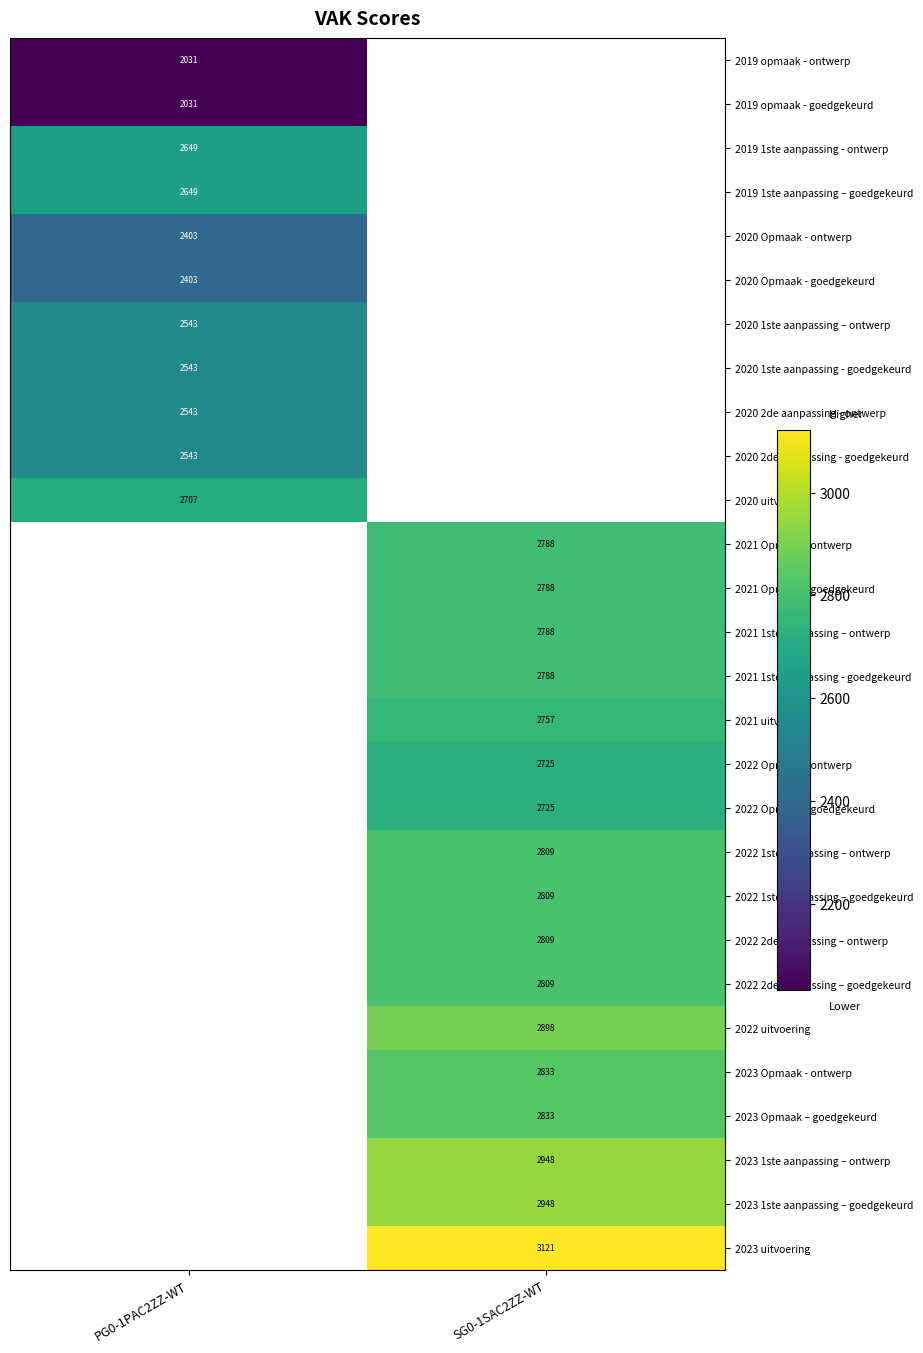

True or false: 2021 Opmaak - ontwerp has a value of 2788 at SG0-1SAC2ZZ-WT.

True